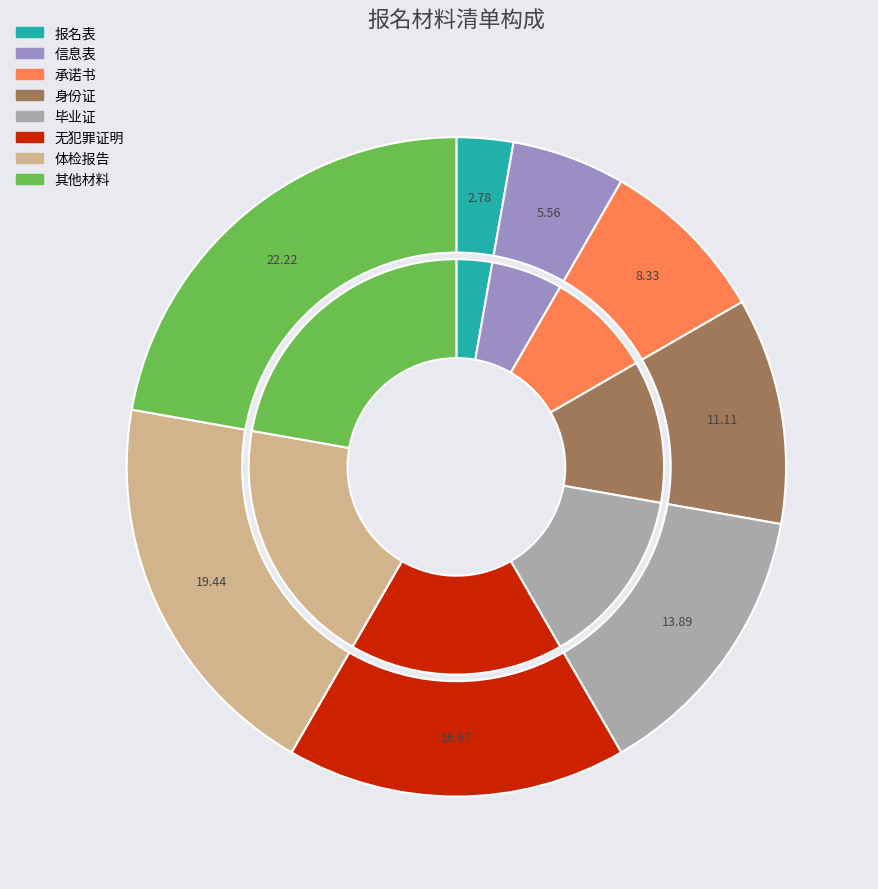

What is the change in value from 社区或司法机构出具的无违法犯罪记录或证明扫描件 to 如近半年做过体检，提供含体检结果的体检报告扫描件；如无可忽略?

+1